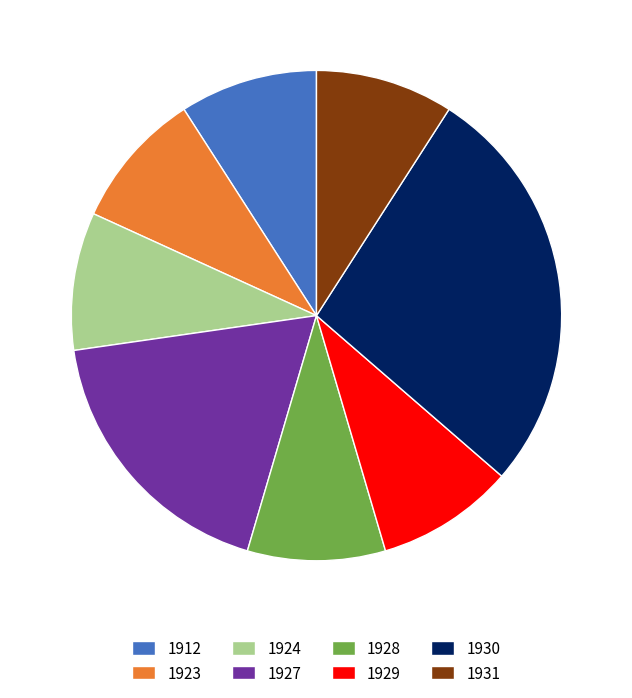

Approximately how many times larger is the value at 1923 compared to 1927?

0.5